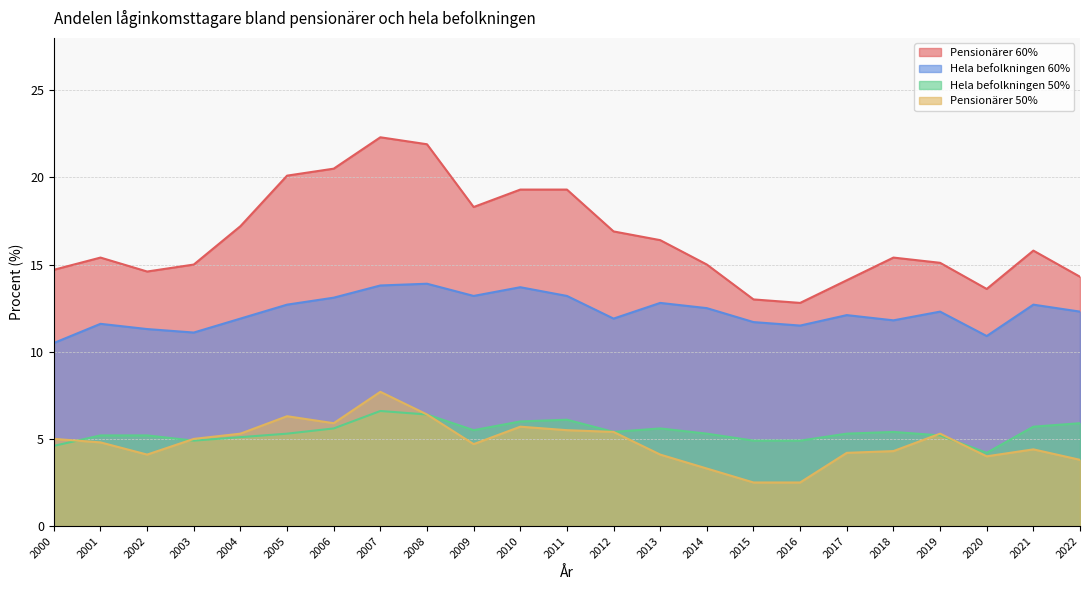

Reading left to right, extract all data points from this chart.

Pensionärer 60%: 14.7	15.4	14.6	15.0	17.2	20.1	20.5	22.3	21.9	18.3	19.3	19.3	16.9	16.4	15.0	13.0	12.8	14.1	15.4	15.1	13.6	15.8	14.3
Hela befolkningen 60%: 10.5	11.6	11.3	11.1	11.9	12.7	13.1	13.8	13.9	13.2	13.7	13.2	11.9	12.8	12.5	11.7	11.5	12.1	11.8	12.3	10.9	12.7	12.3
Hela befolkningen 50%: 4.6	5.2	5.2	4.9	5.1	5.3	5.6	6.6	6.4	5.5	6.0	6.1	5.4	5.6	5.3	4.9	4.9	5.3	5.4	5.2	4.2	5.7	5.9
Pensionärer 50%: 5.0	4.8	4.1	5.0	5.3	6.3	5.9	7.7	6.4	4.7	5.7	5.5	5.4	4.1	3.3	2.5	2.5	4.2	4.3	5.3	4.0	4.4	3.8